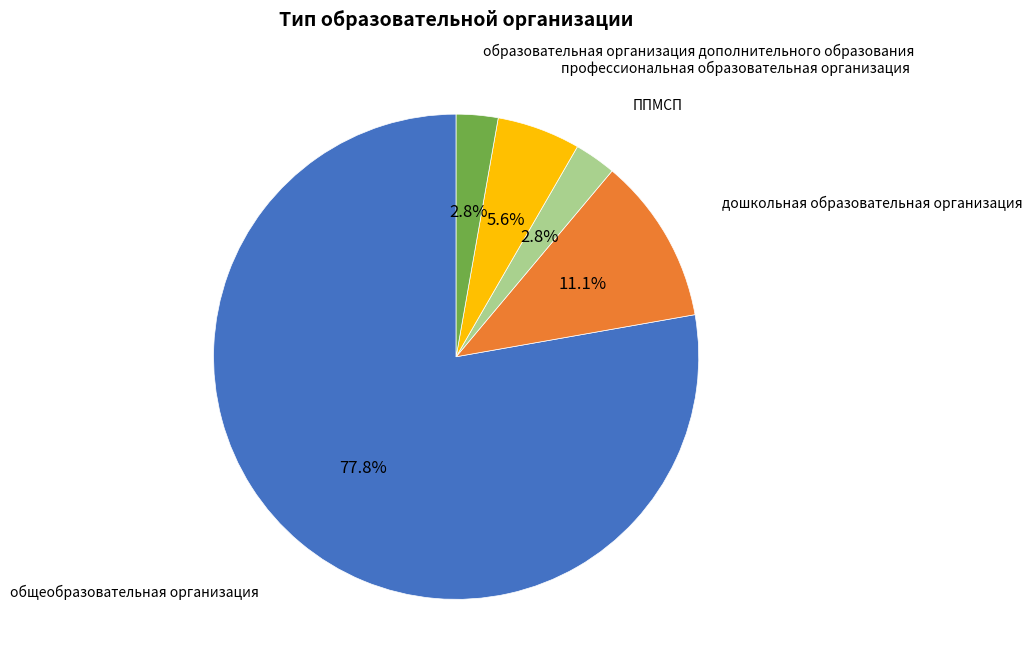

Is there any slice that represents more than half of the pie?

Yes